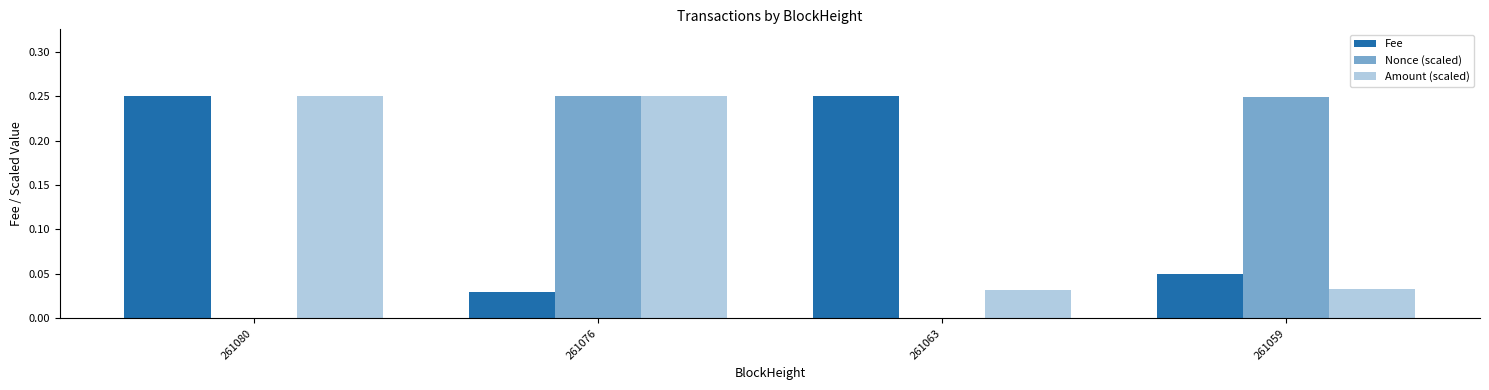

How many groups of bars are there?

4